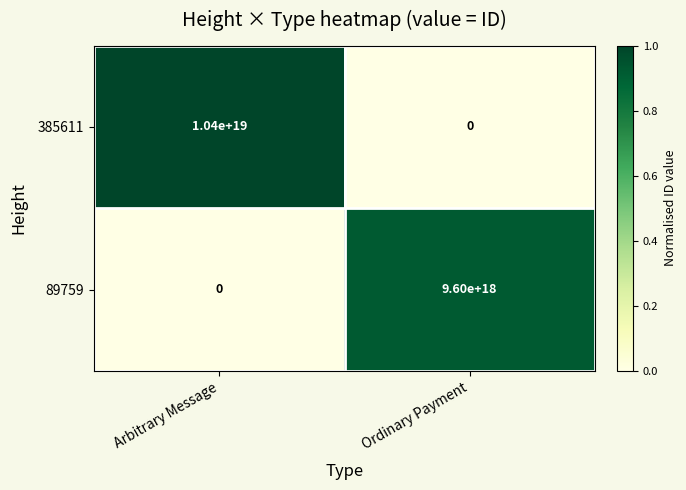

Which series has the largest range (max minus min)?

385611